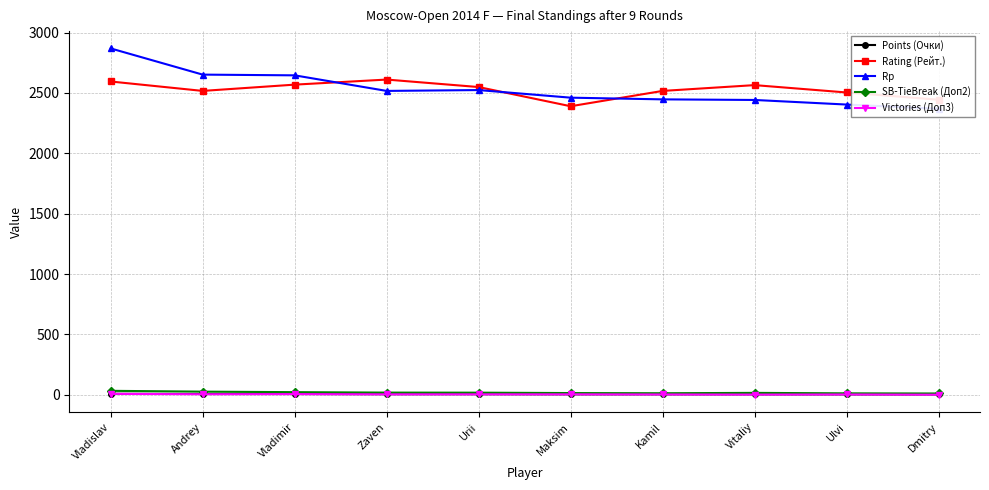

At which label is Rp closest to 2619?

Vladimir